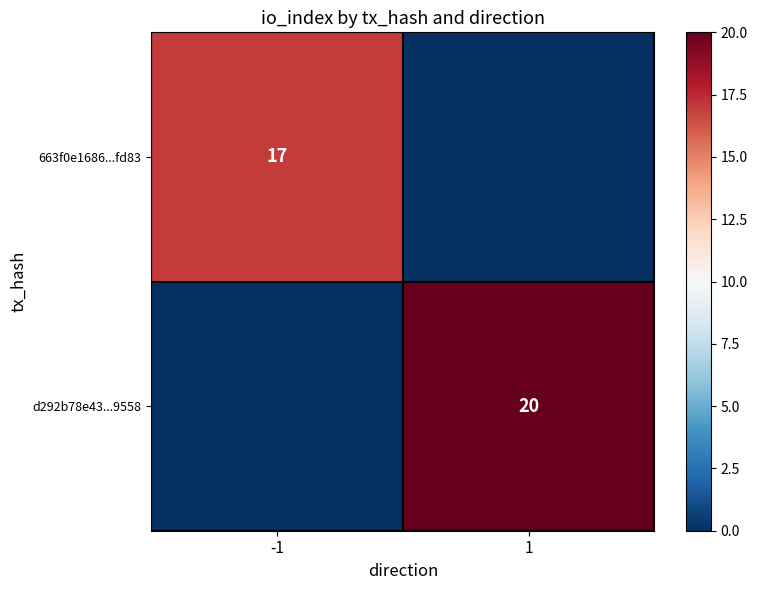

Which series has the widest spread of values?

d292b78e43...9558